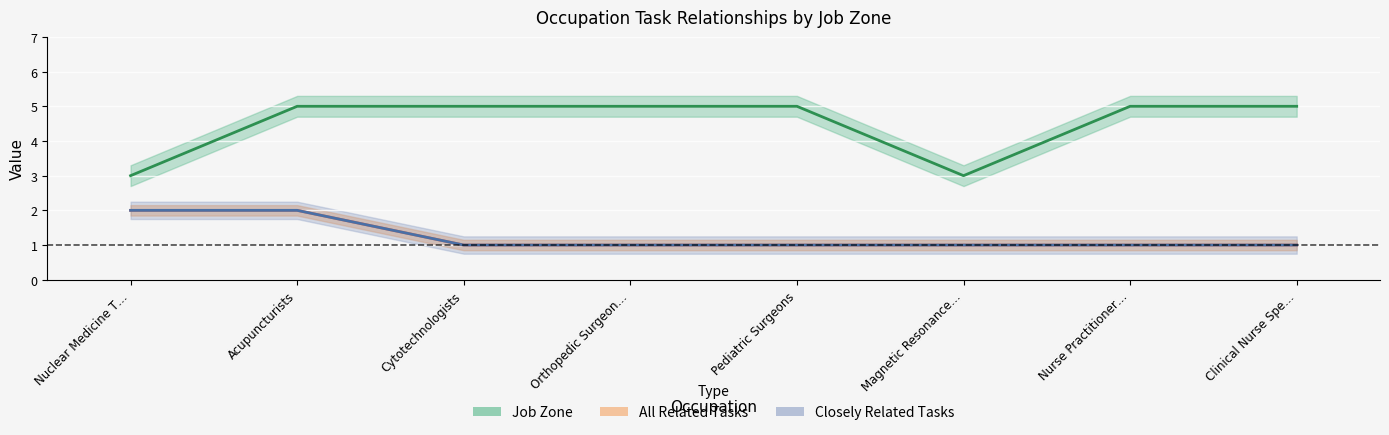

At which category is the sum across all series the highest?

Acupuncturists